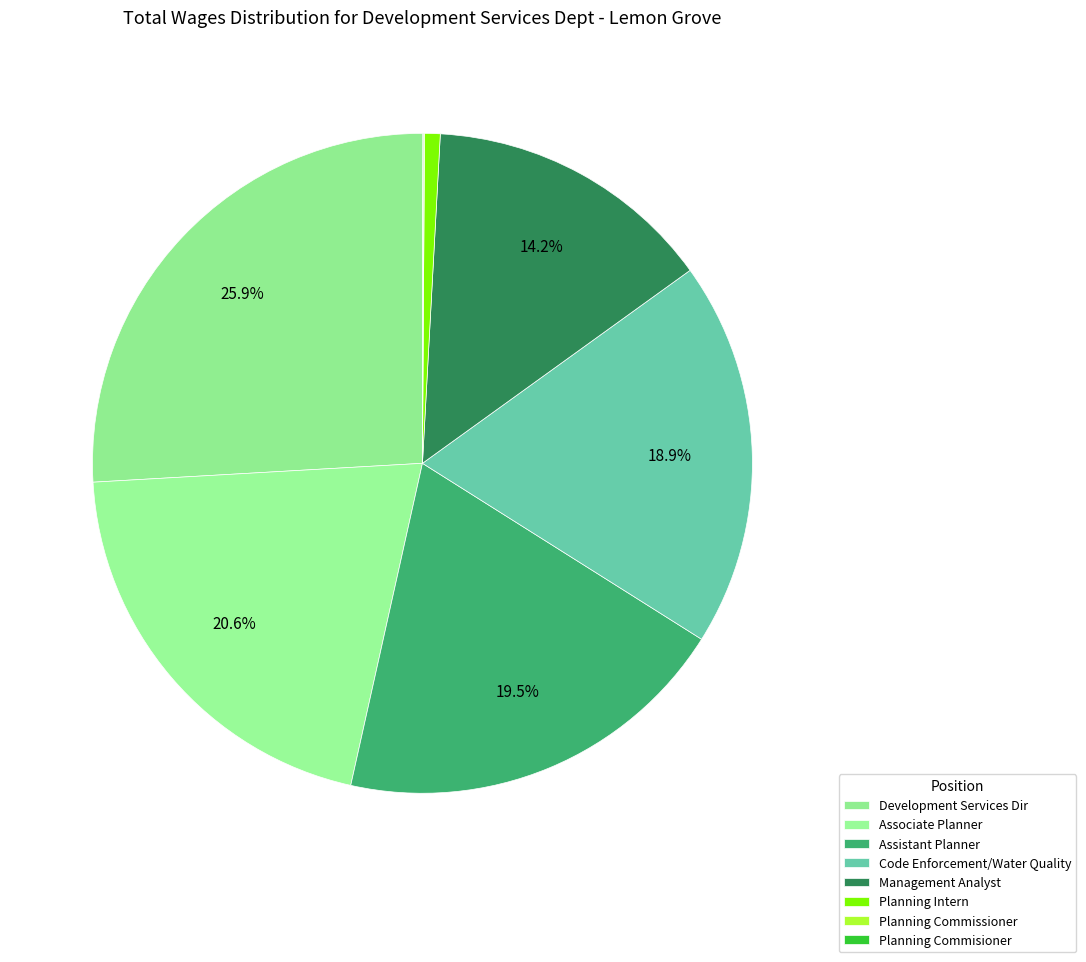

True or false: Planning Commissioner accounts for 1% of the total.

False